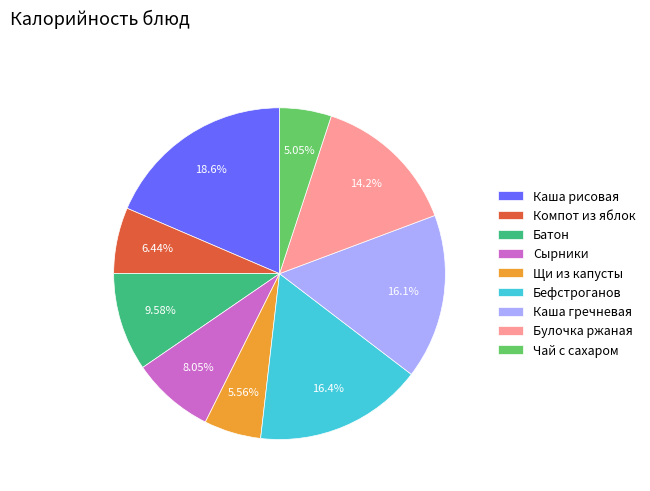

Do Каша гречневая and Каша рисовая together represent more than half of the pie?

No